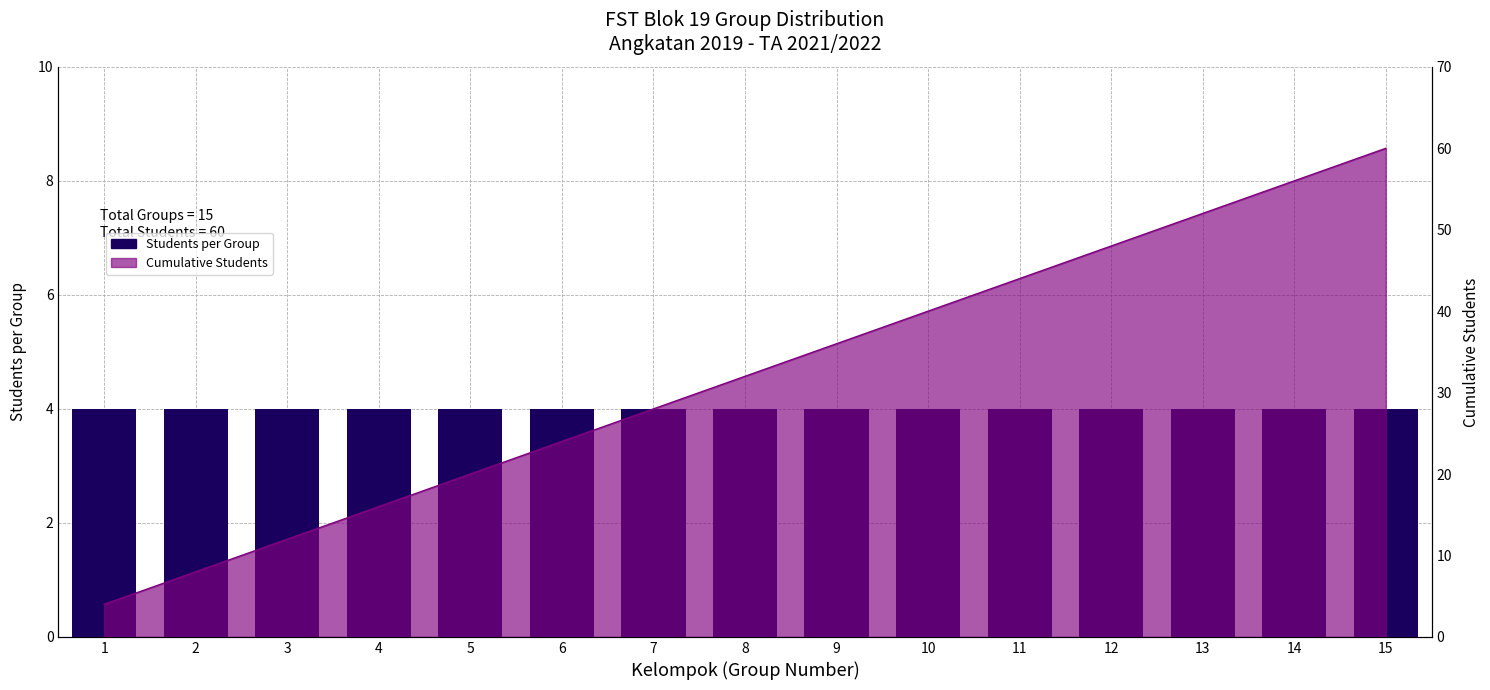

List the labels in order of value, largest first.

15, 14, 13, 12, 11, 10, 9, 8, 7, 6, 5, 4, 3, 2, 1